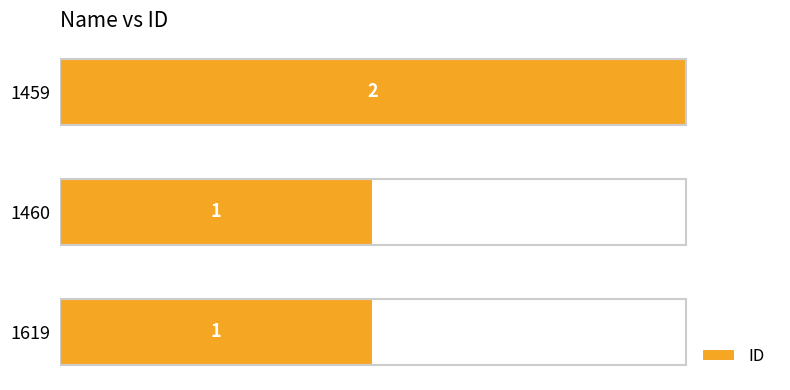

True or false: the data shows 0 at 1619.

False